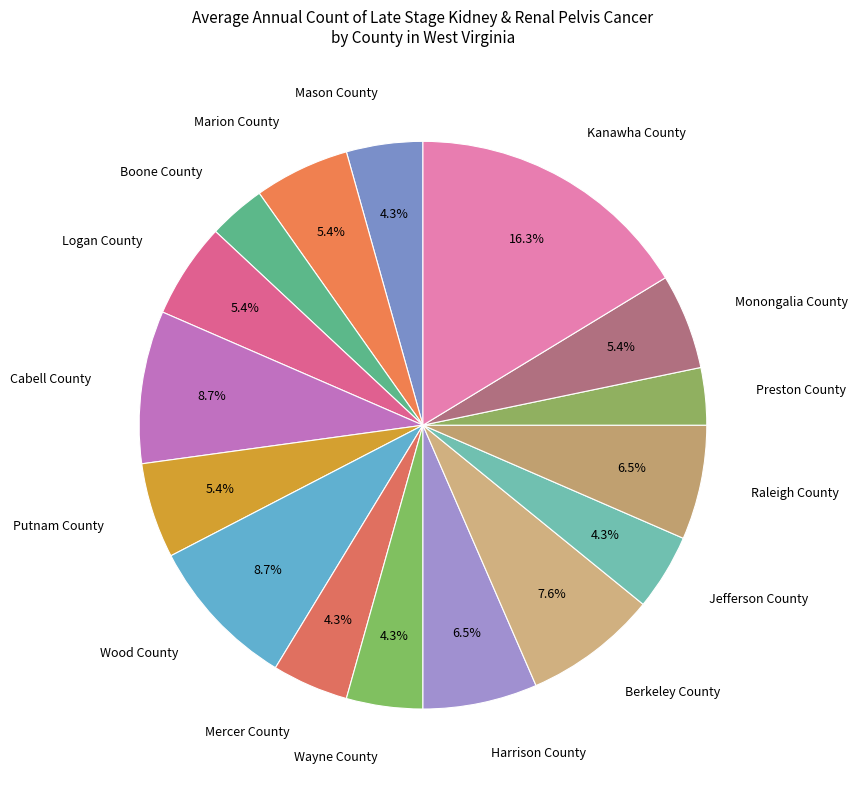

Which has a higher value, Mercer County or Logan County?

Logan County